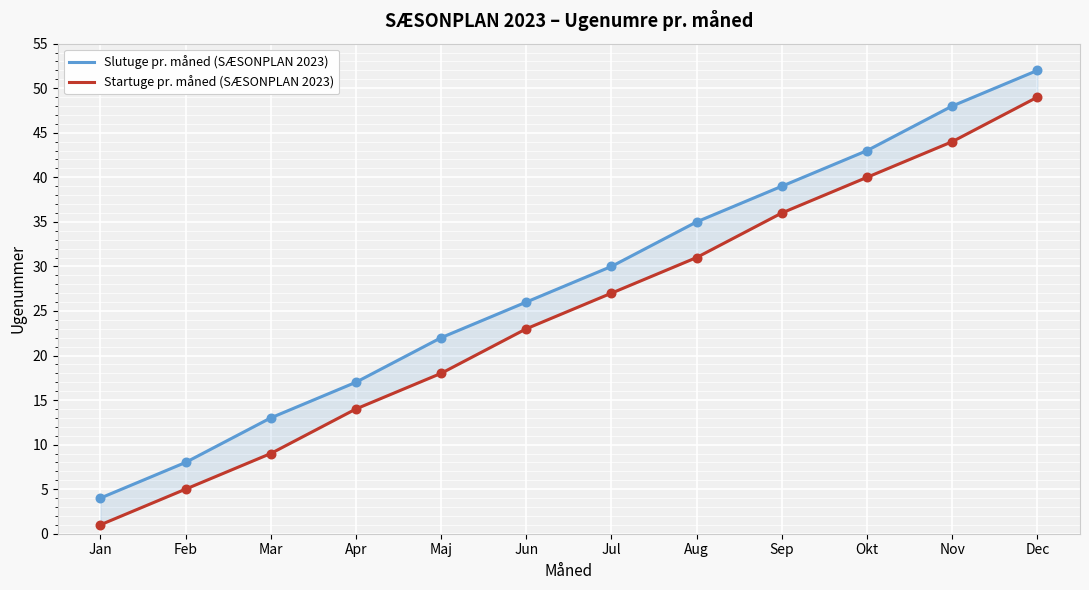

Which series has the largest total across all categories?

Slutuge pr. måned (SÆSONPLAN 2023)